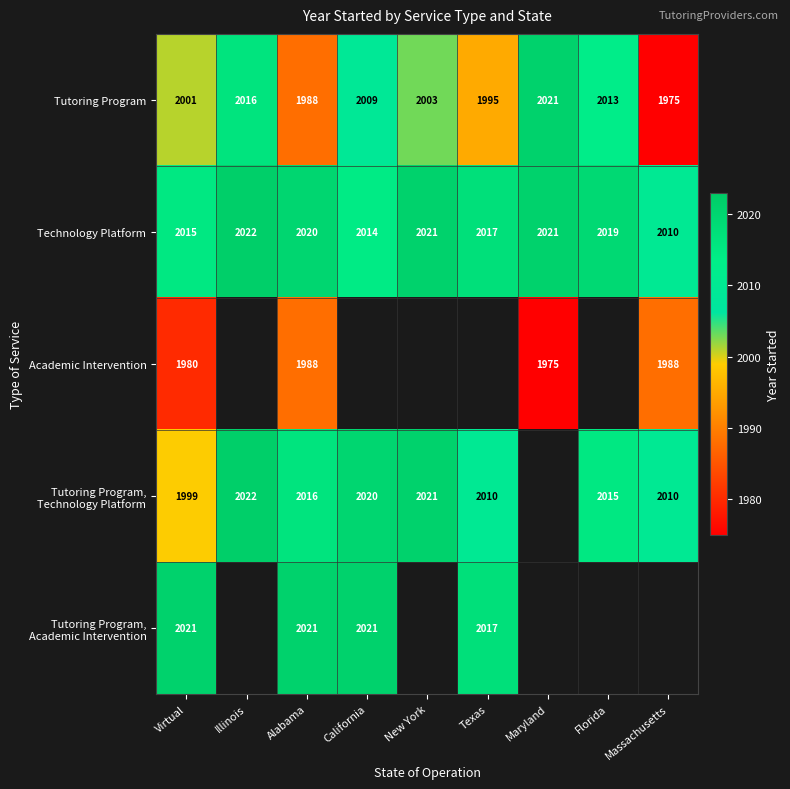

What is the difference between the highest and lowest values at Virtual?

41